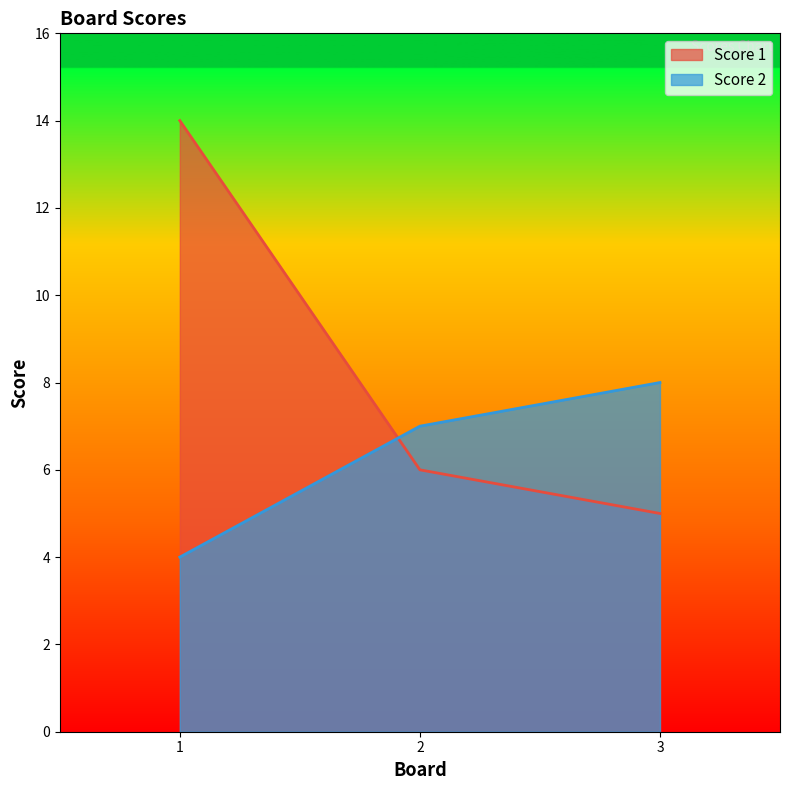

Where does the Score 2 series first go above 7?

3